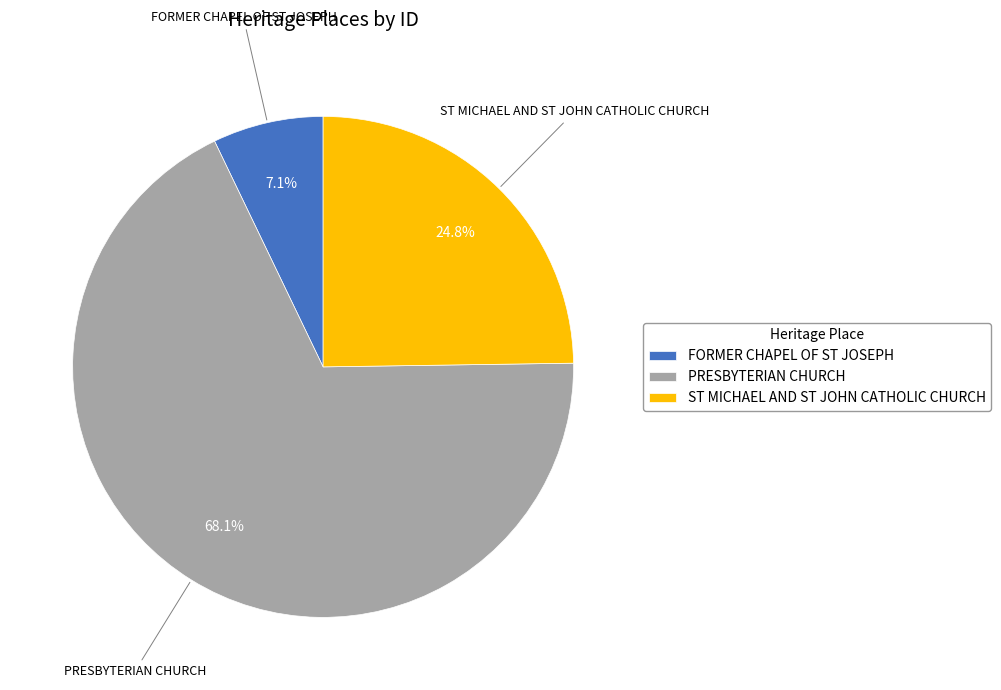

Is the sum of ST MICHAEL AND ST JOHN CATHOLIC CHURCH and PRESBYTERIAN CHURCH greater than half?

Yes